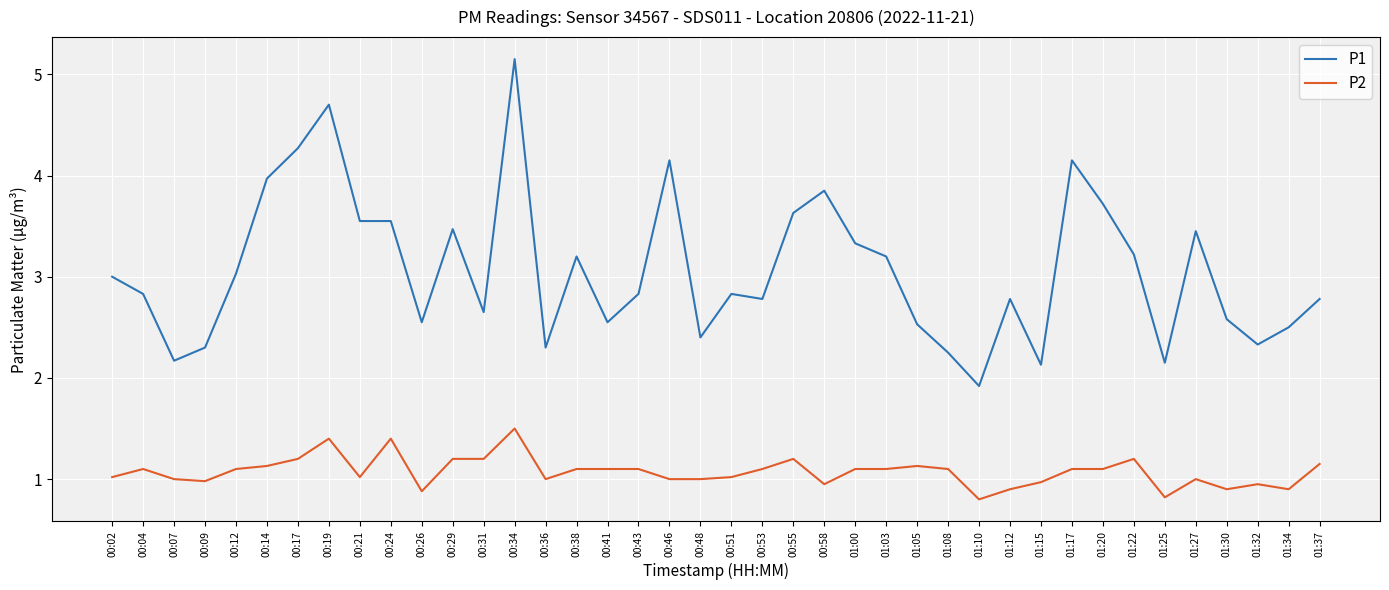

True or false: P2 and P1 cross at least once.

False